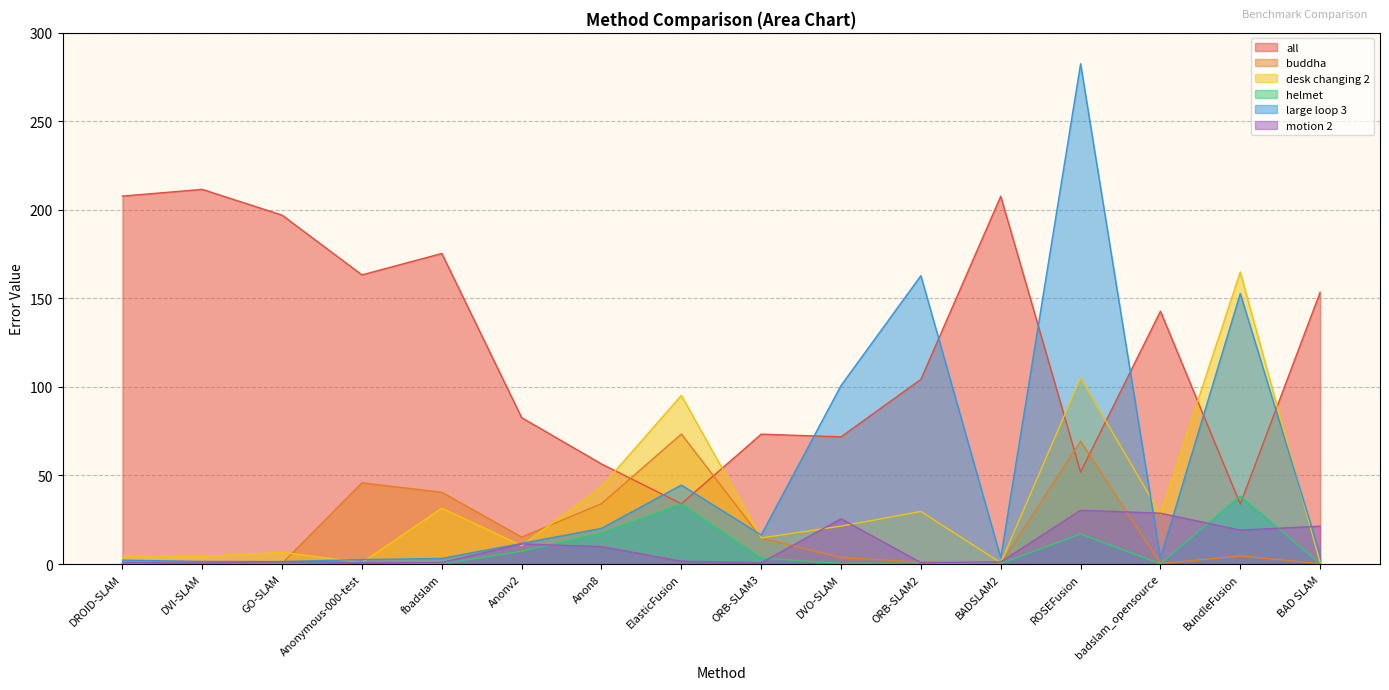

Between fbadslam and badslam_opensource, which is larger?

fbadslam